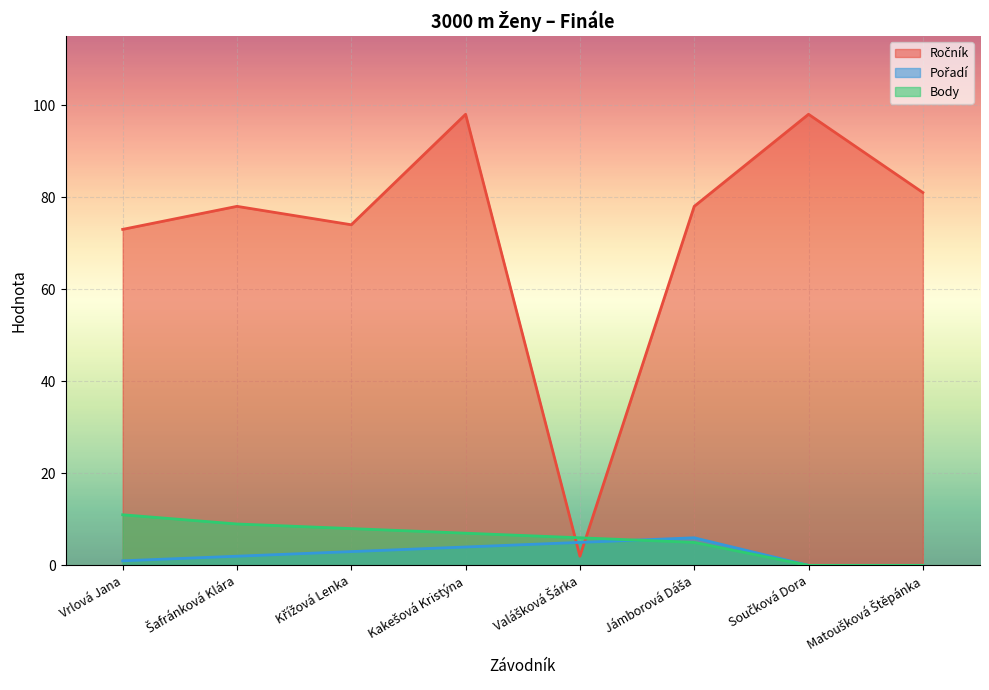

Reading left to right, transcribe all the data shown in this chart.

Ročník: 73	78	74	98	2	78	98	81
Pořadí: 1	2	3	4	5	6	0	0
Body: 11	9	8	7	6	5	0	0